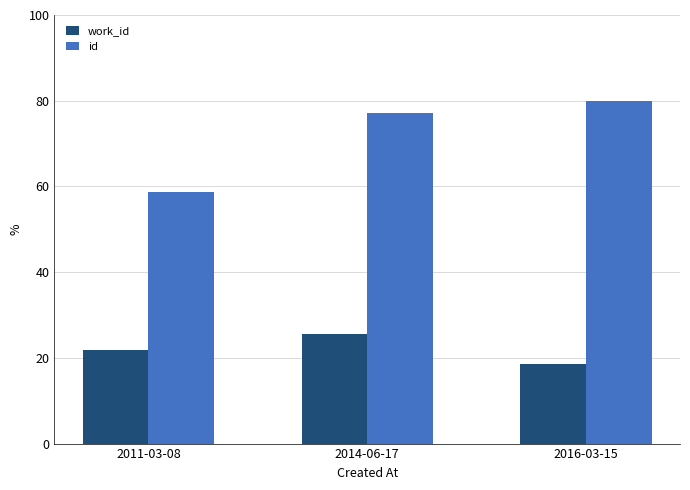

The work_id series shows 25.5 at 2014-06-17. True or false?

True